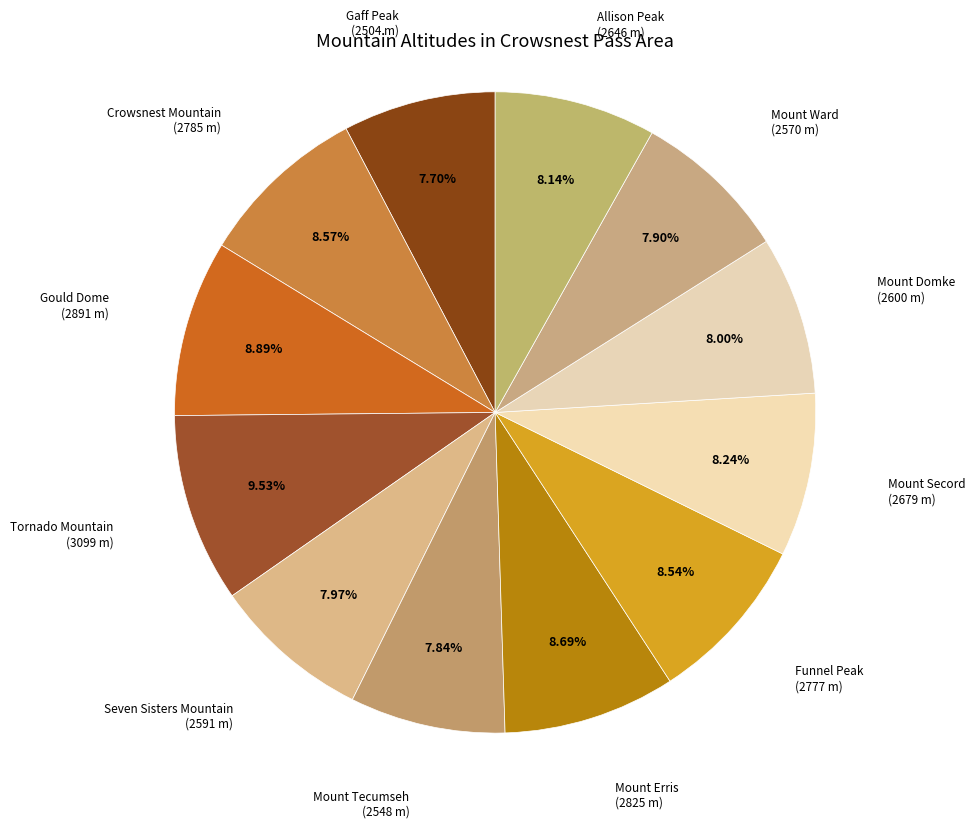

Does Mount Secord (2679 m) represent more than half of the total?

No